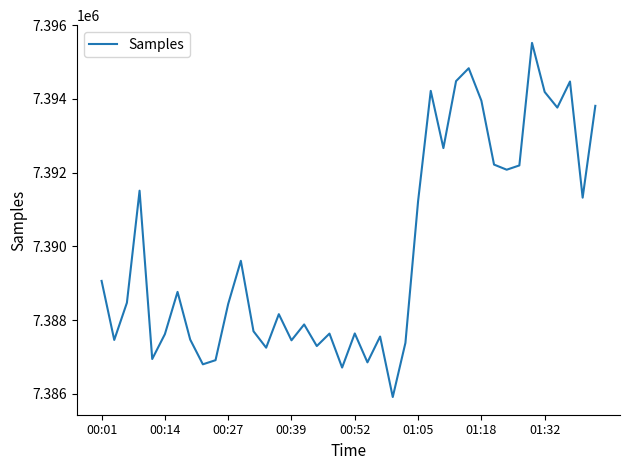

What is the greatest value displayed?

7395522